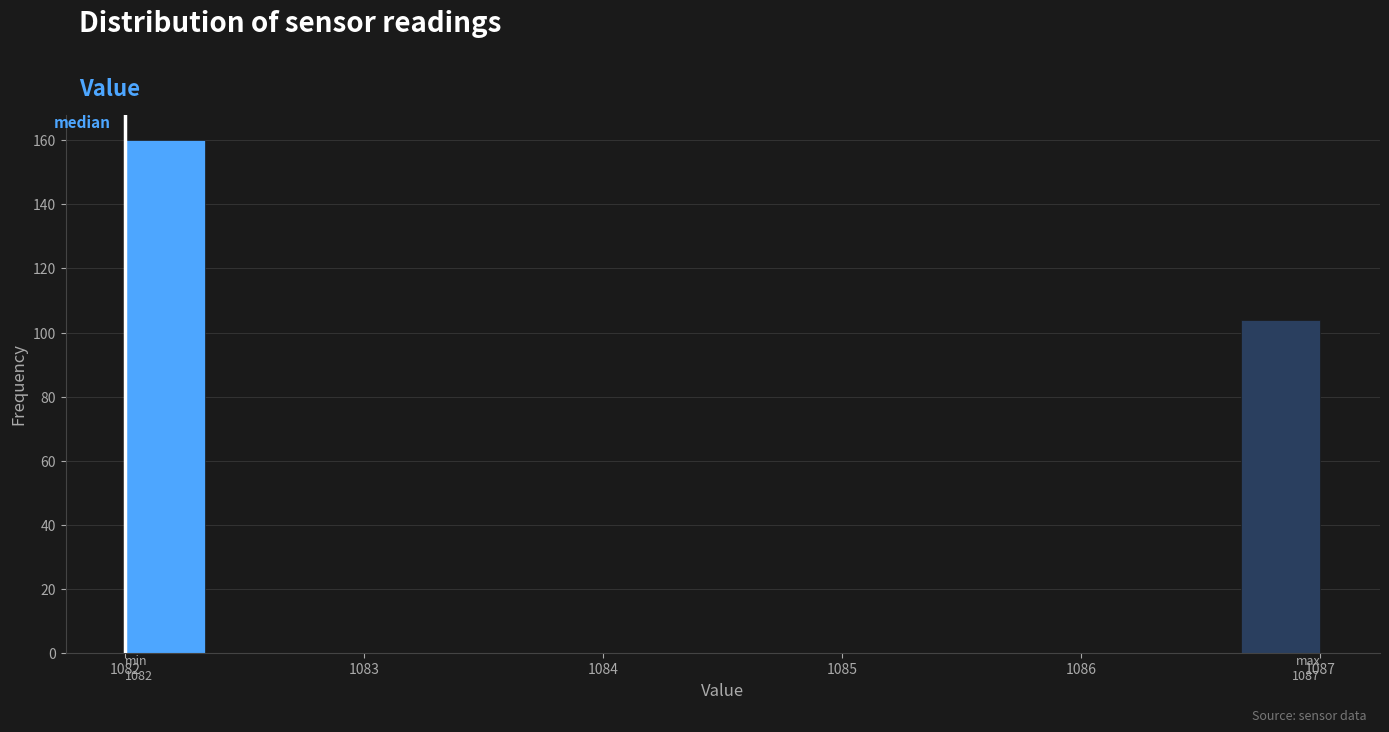

Read against the x-axis, roughly where is the centre of the tallest bar?

1082.2